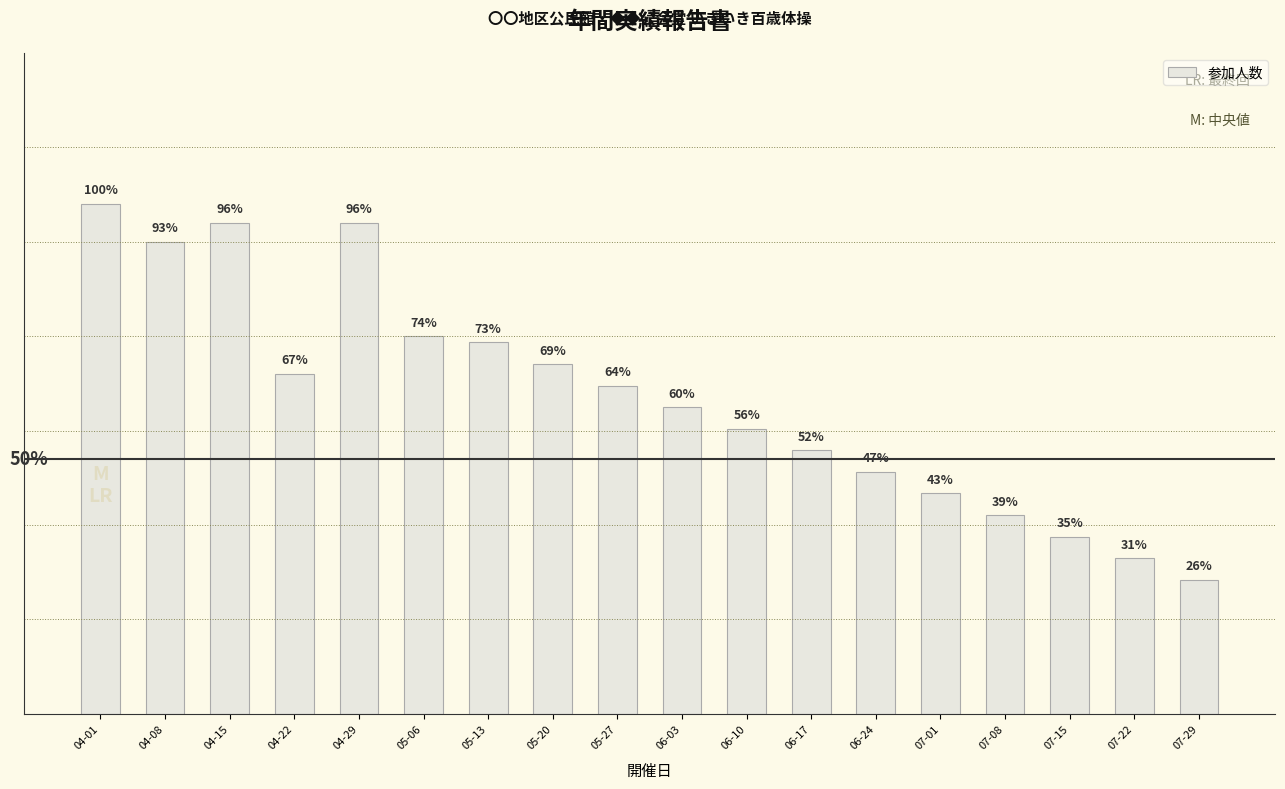

Are the bars horizontal?

No